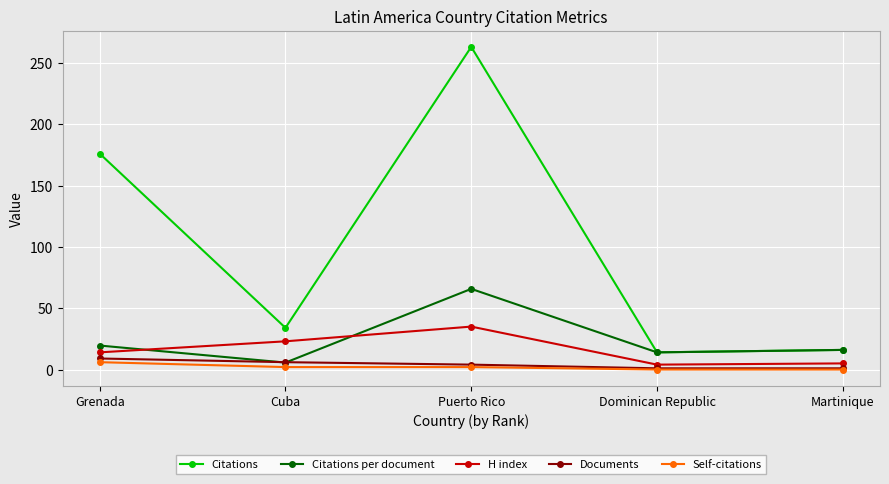

Between Grenada and Martinique, which series saw the biggest shift?

Citations